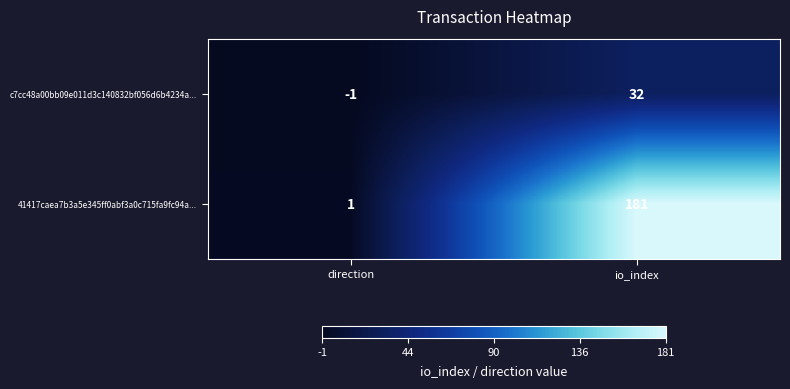

Is it true that c7cc48a00bb09e011d3c140832bf056d6b4234a... equals -1 at direction?

True